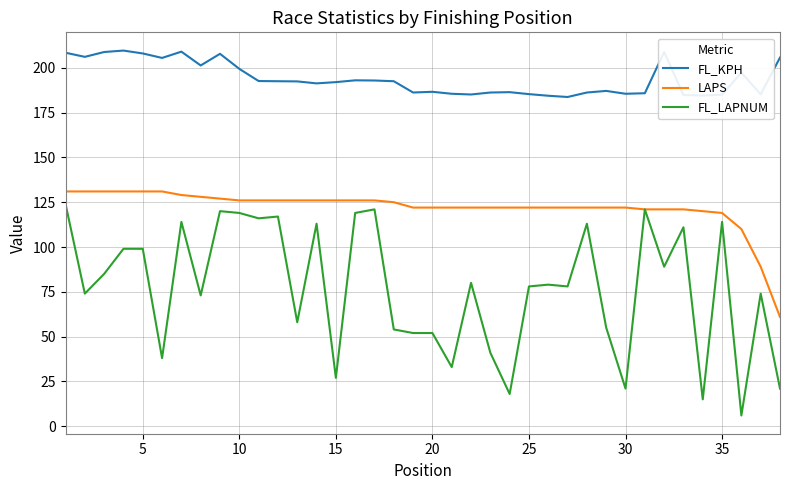

True or false: FL_KPH and LAPS intersect in this chart.

False